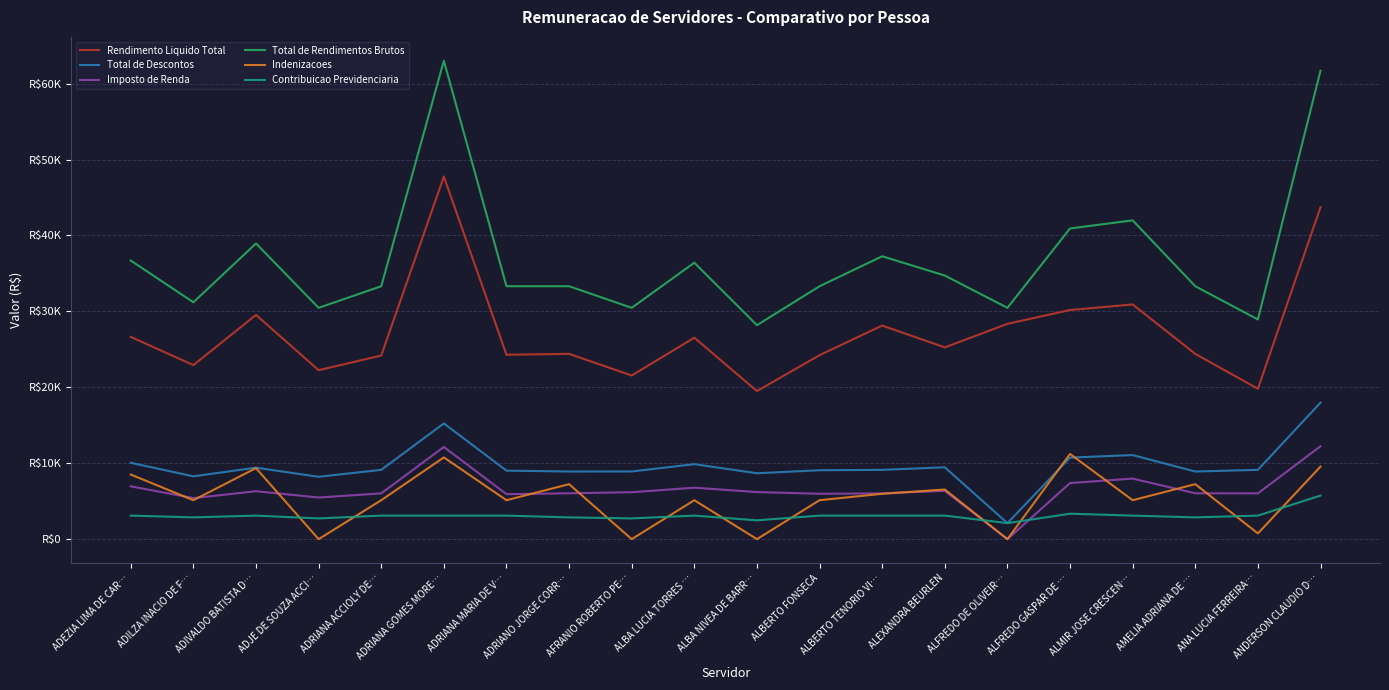

True or false: Contribuicao Previdenciaria has a value of 3226.4 at ANDERSON CLAUDIO D….

False